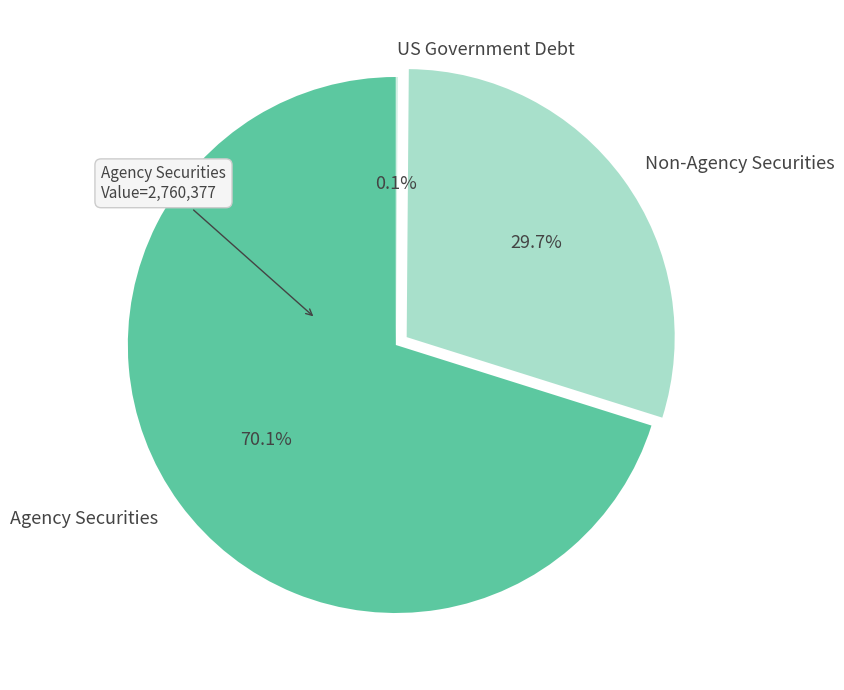

Between Non-Agency Securities and Agency Securities, which is larger?

Agency Securities